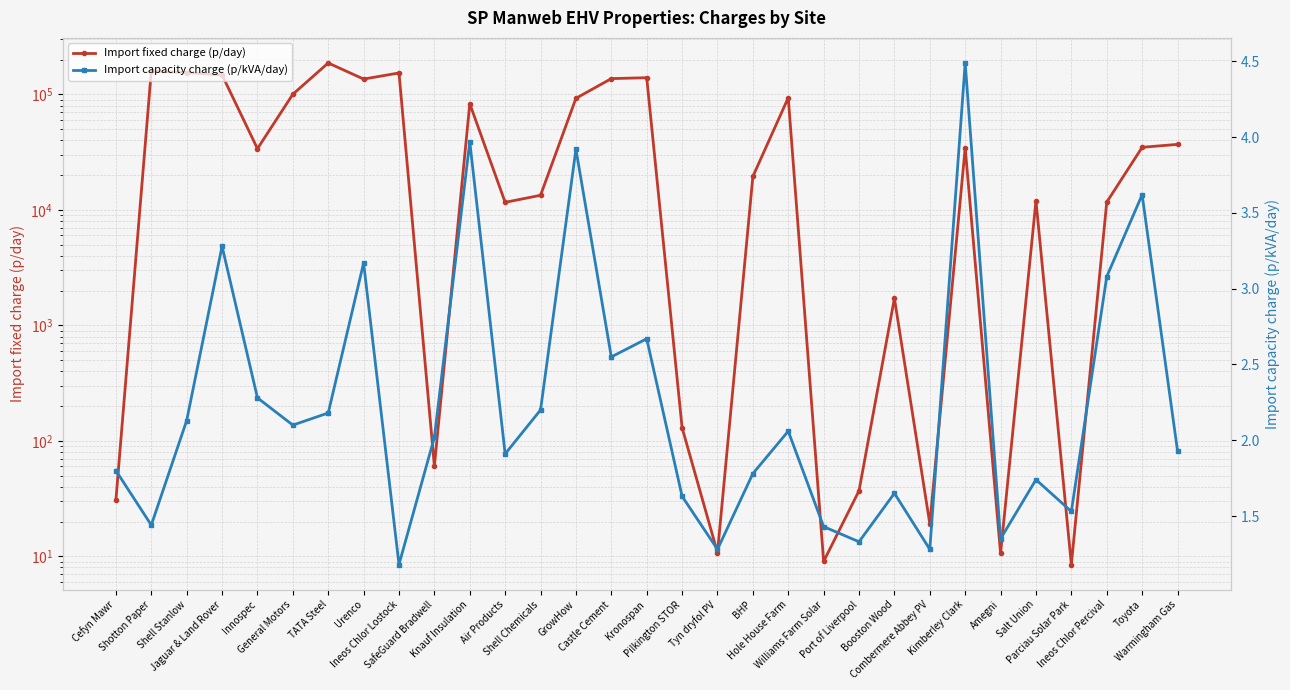

What is the difference between the Import fixed charge (p/day) values at Shell Chemicals and Cefyn Mawr?

13343.2